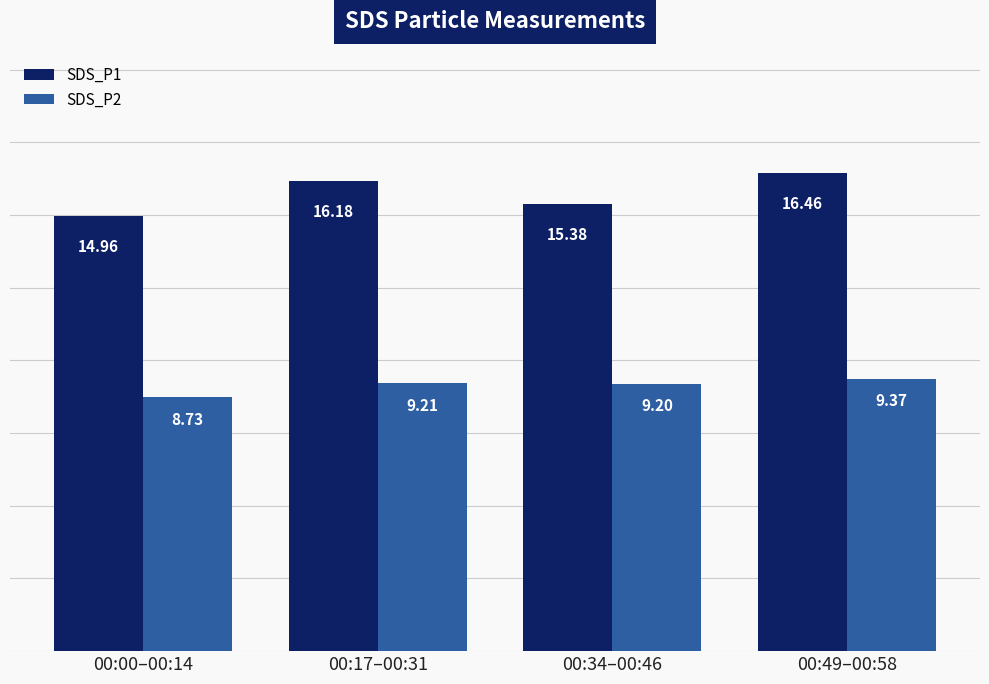

True or false: SDS_P2 has a value of 8.7 at 00:00–00:14.

True